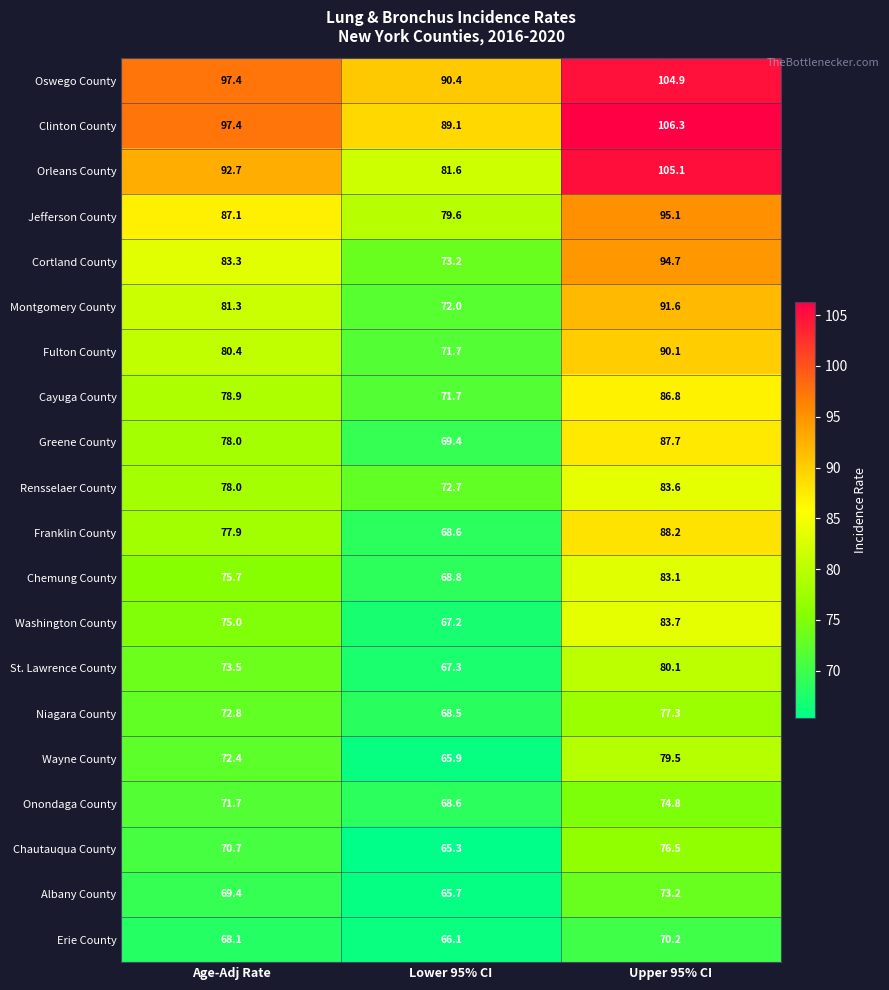

Which label corresponds to the largest value in the chart?

Upper 95% CI